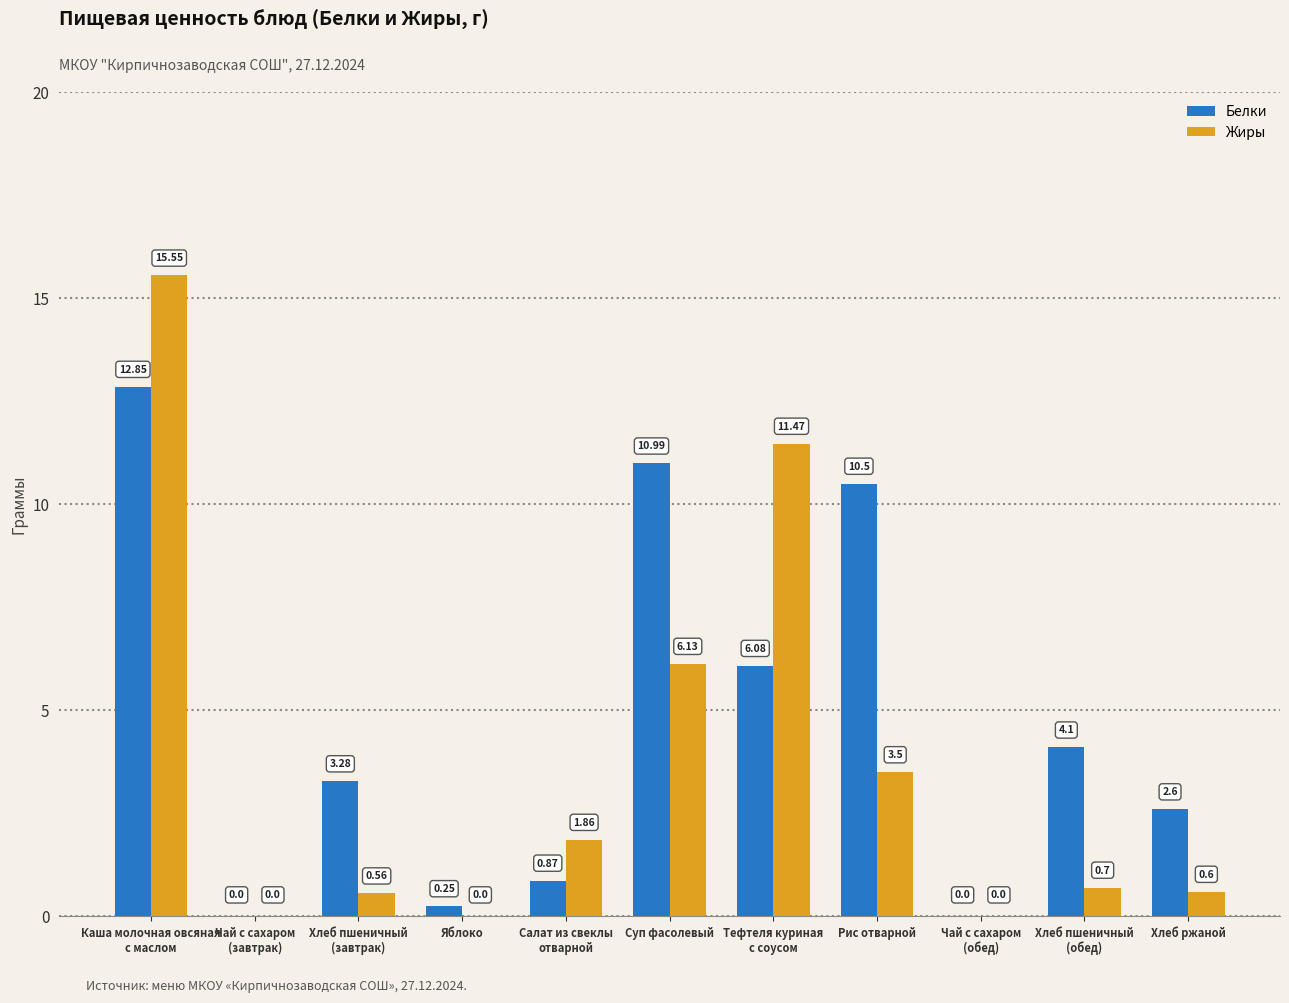

Does the chart contain stacked bars?

No